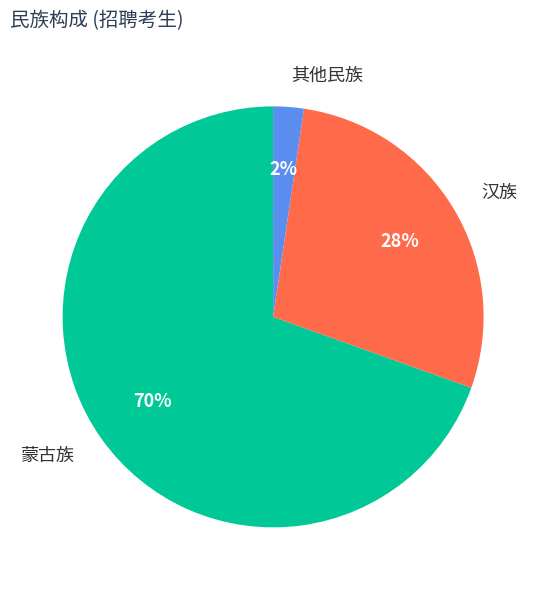

Is there a majority slice in this chart?

Yes